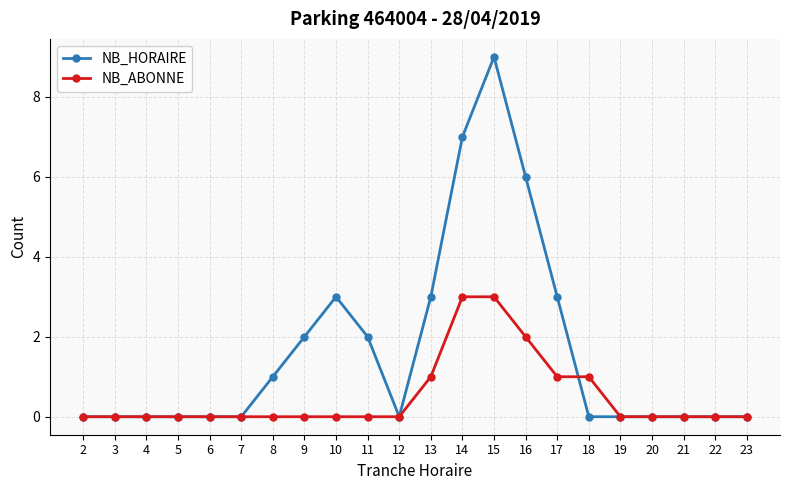

The value of NB_HORAIRE at 10 is 4. True or false?

False